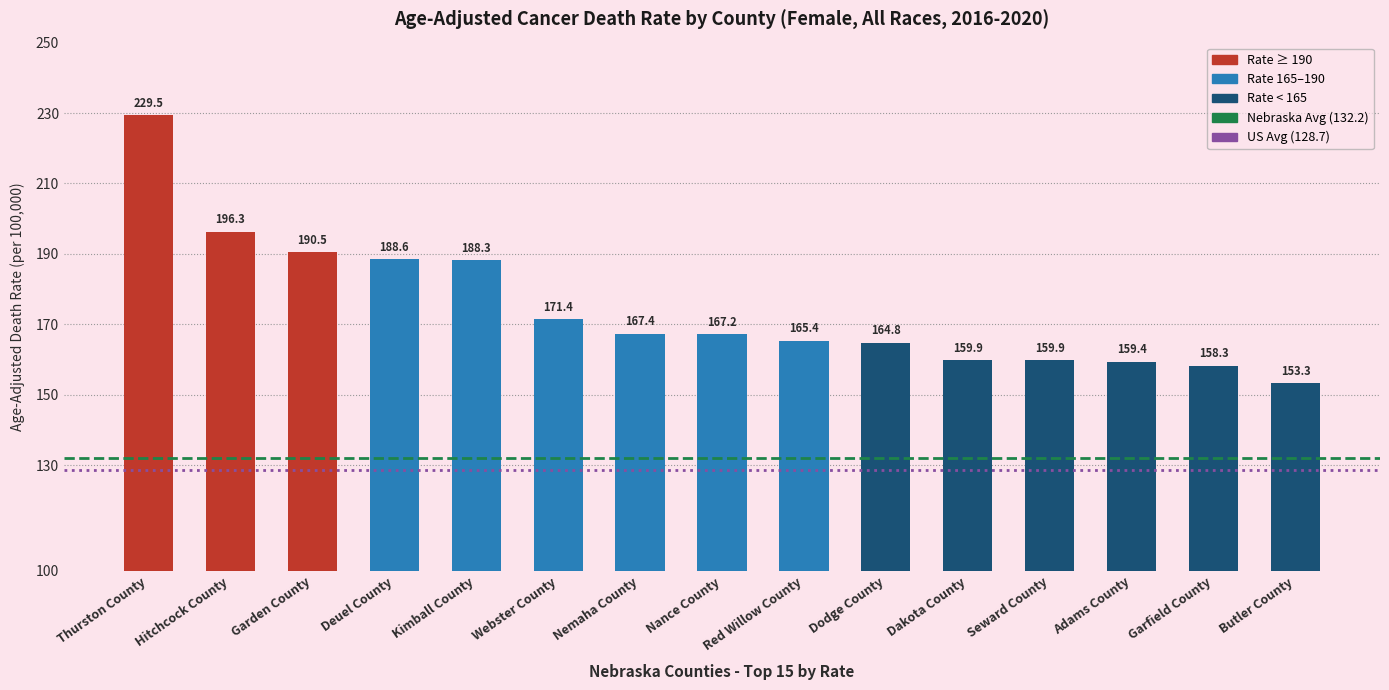

Does the chart contain stacked bars?

No